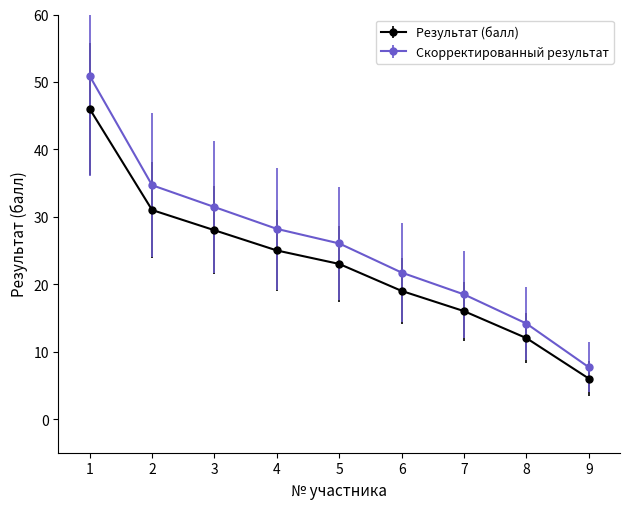

List the series in order of their overall mean, lowest first.

Результат (балл), Скорректированный результат